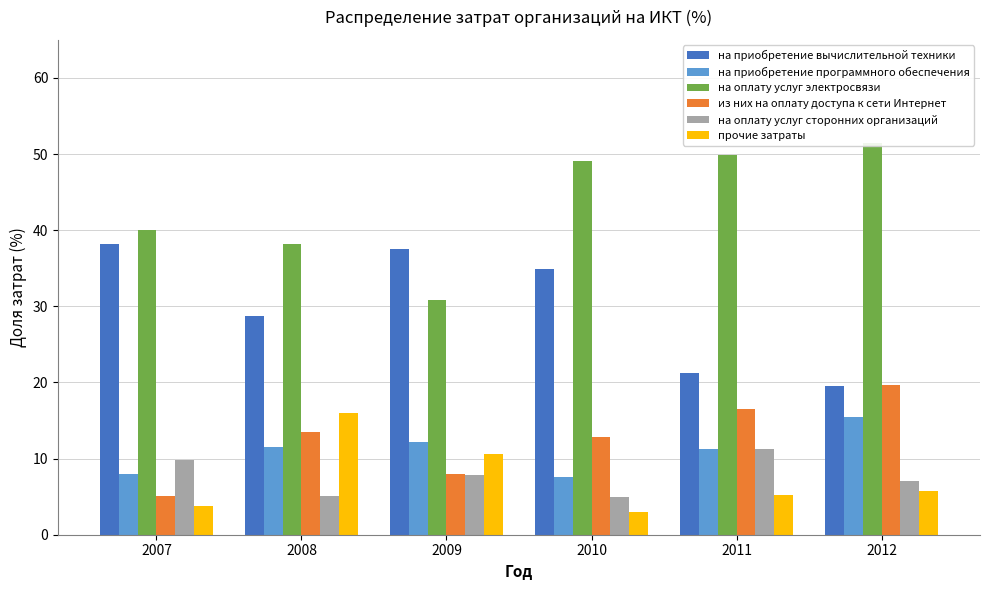

The прочие затраты series shows 16.0 at 2008. True or false?

True